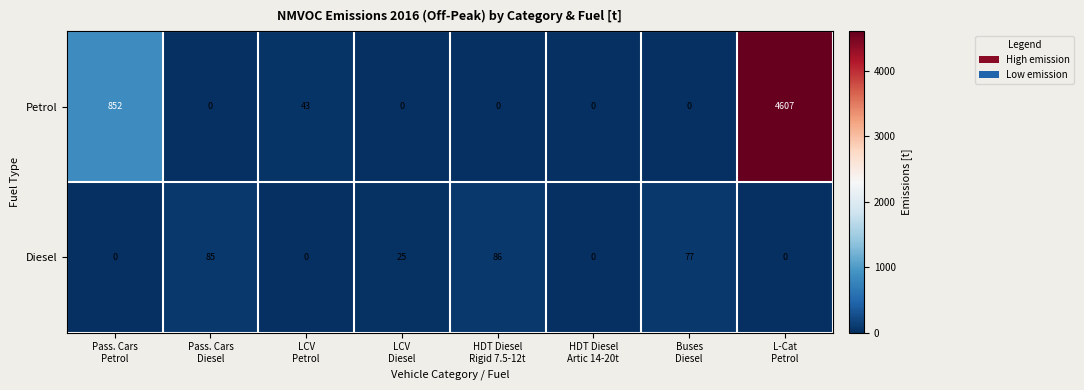

Reading left to right, list all the values displayed in this chart.

Petrol: 852	0	43	0	0	0	0	4607
Diesel: 0	85	0	25	86	0	77	0